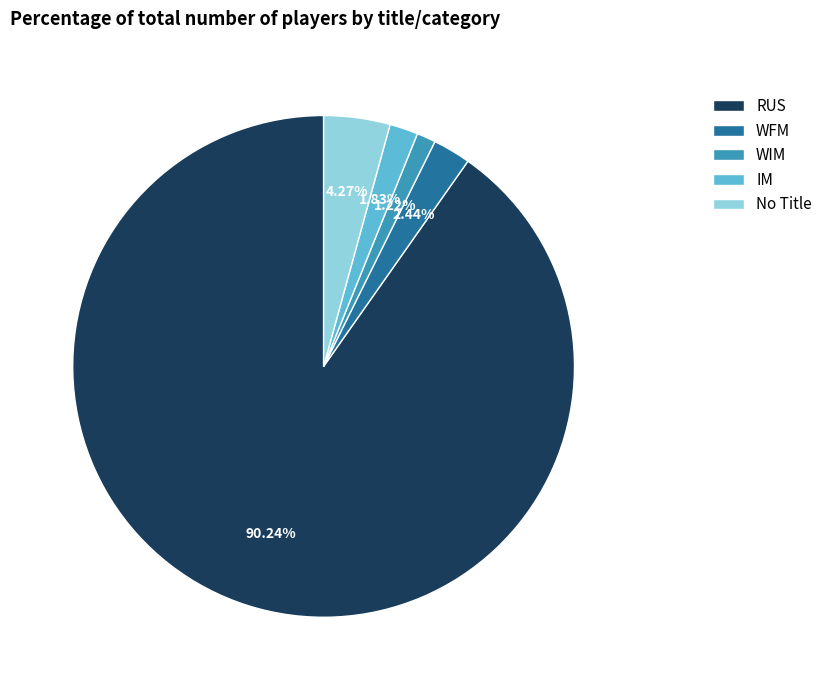

Does RUS represent more than half of the total?

Yes